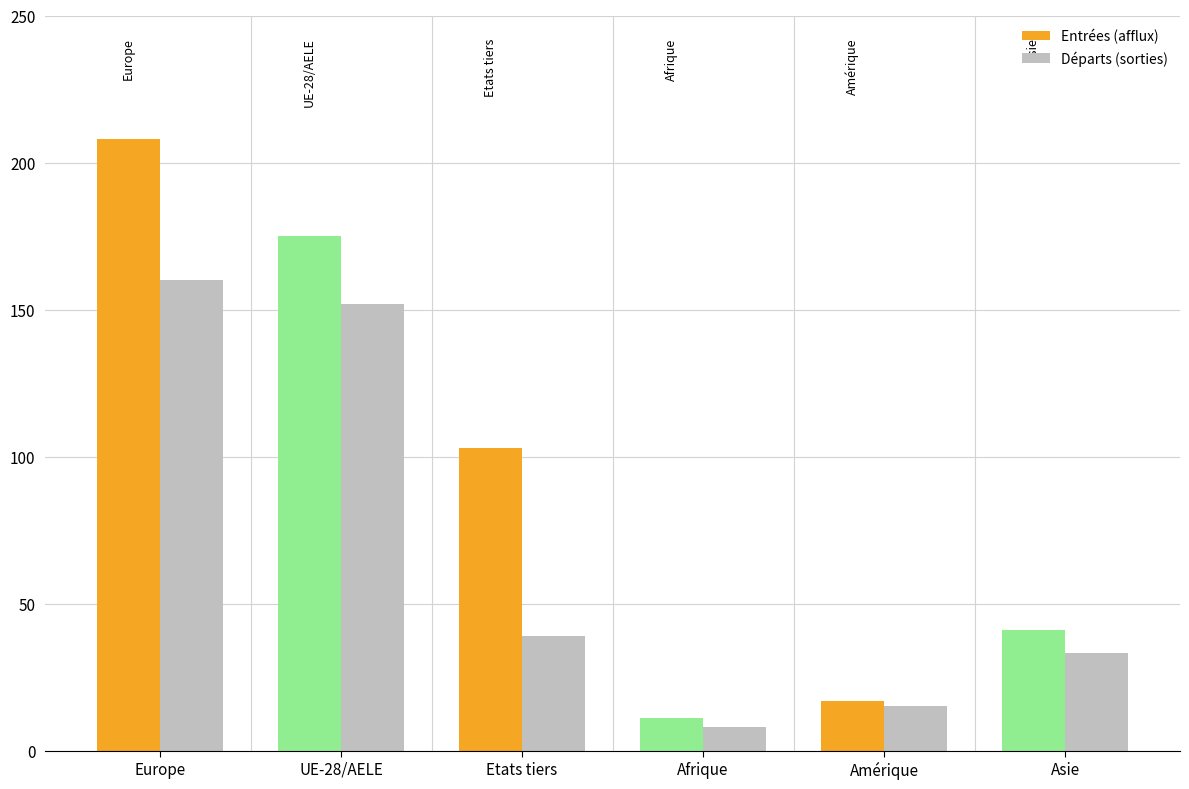

What is the difference between the Départs (sorties) values at Amérique and Europe?

145